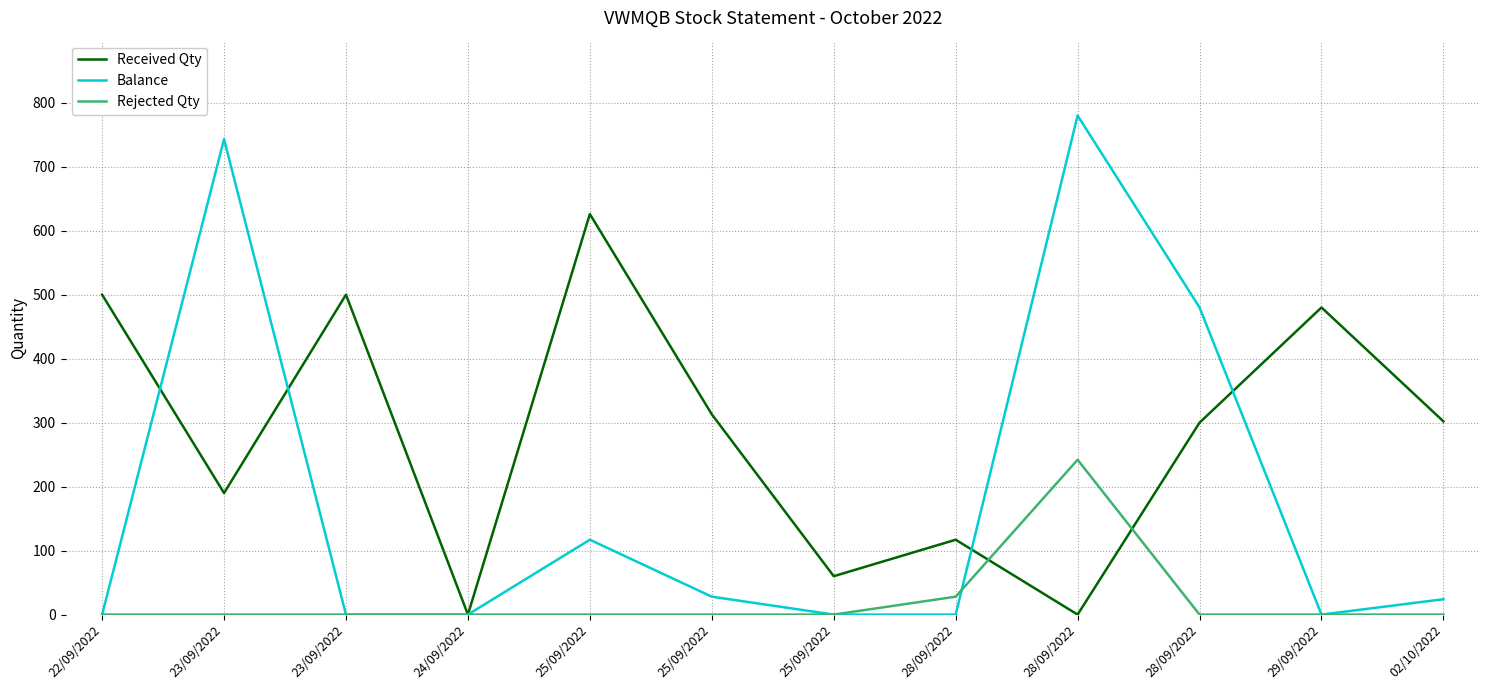

After their last crossing, which series has the higher values: Received Qty or Rejected Qty?

Received Qty